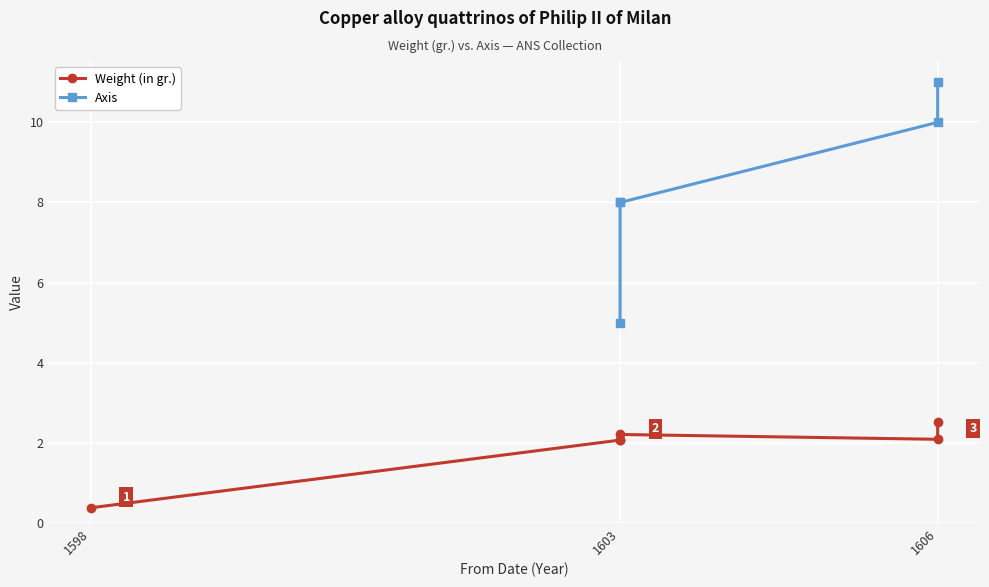

What is the value of the Weight (in gr.) point at the 3rd from the left?

2.1